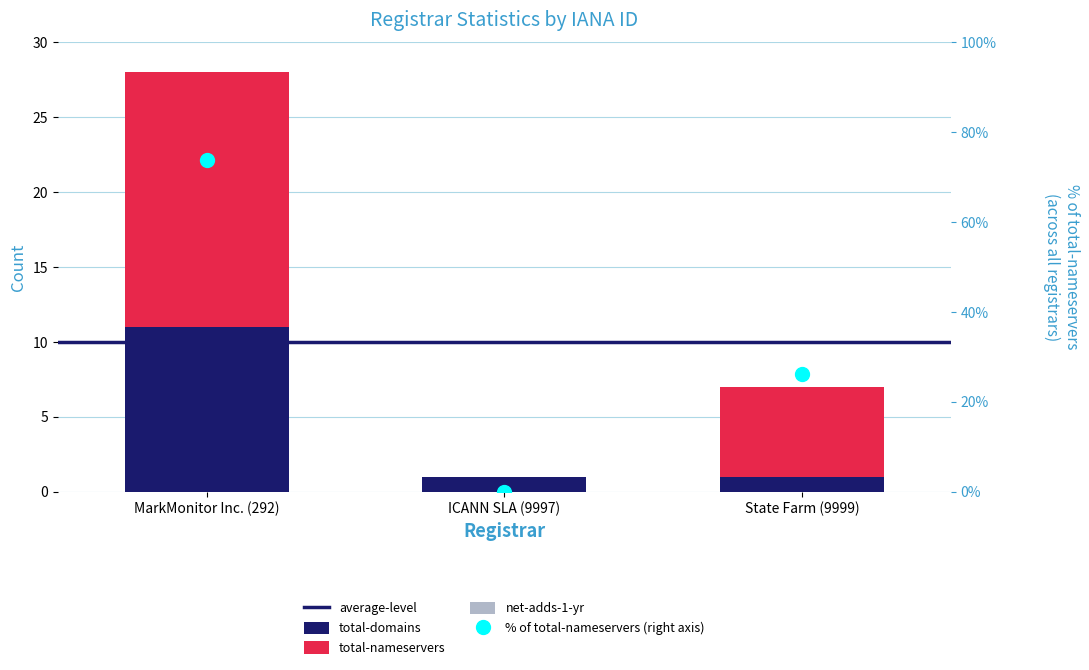

Which series contains the highest Y value?

total-nameservers